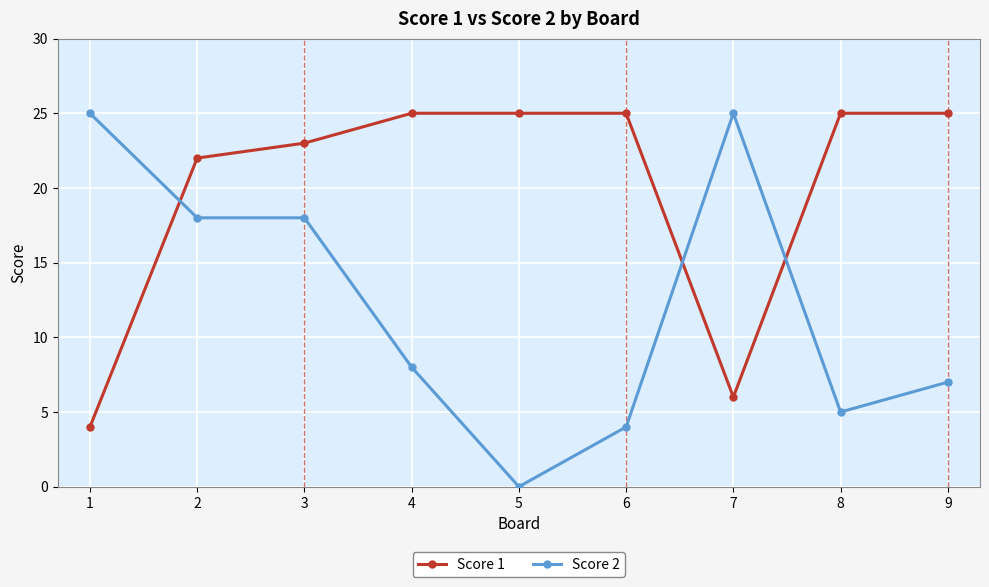

True or false: Score 2 has more than 0 points higher than both neighbors.

True